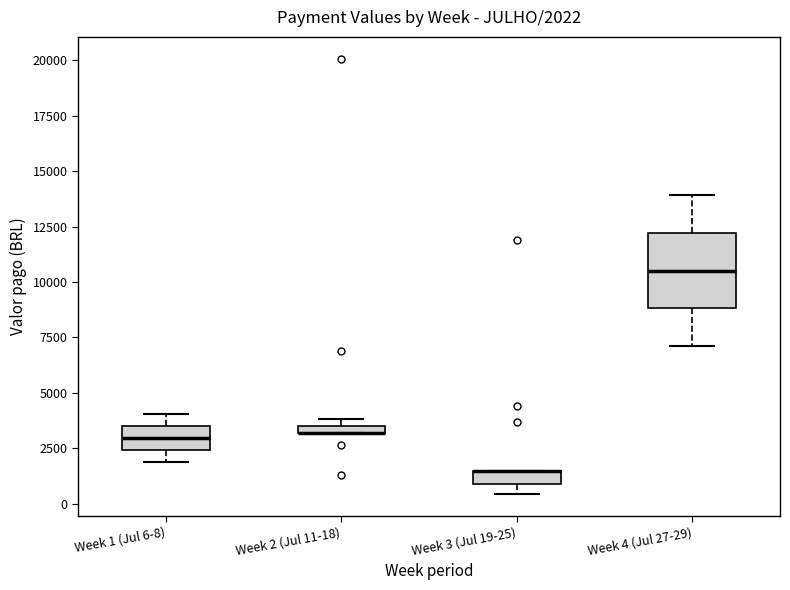

Comparing the boxes themselves (not the whiskers), which one is the tallest?

Week 4 (Jul 27-29)